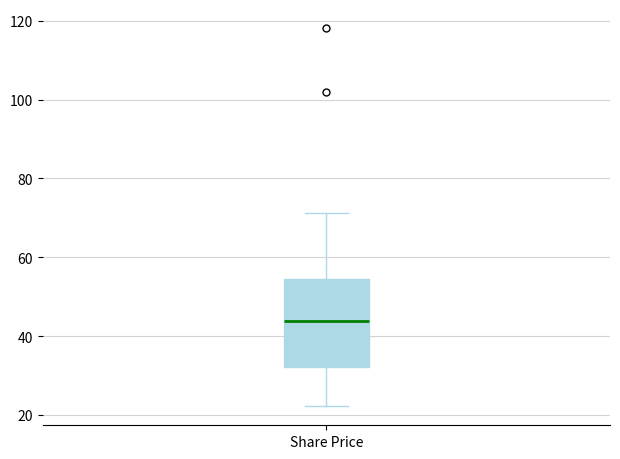

Where does the lower whisker of the box for Share Price end on the y-axis? The values are not printed on the chart, so give them approximately, as read against the axis.

22